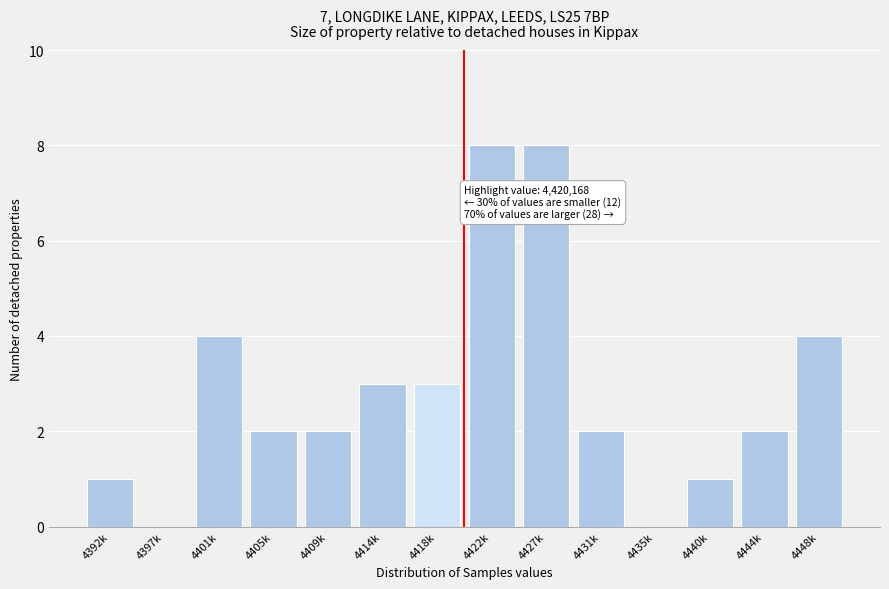

Reading left to right, what are all the values shown in this chart?

4392k=1	4397k=0	4401k=4	4405k=2	4409k=2	4414k=3	4418k=3	4422k=8	4427k=8	4431k=2	4435k=0	4440k=1	4444k=2	4448k=4